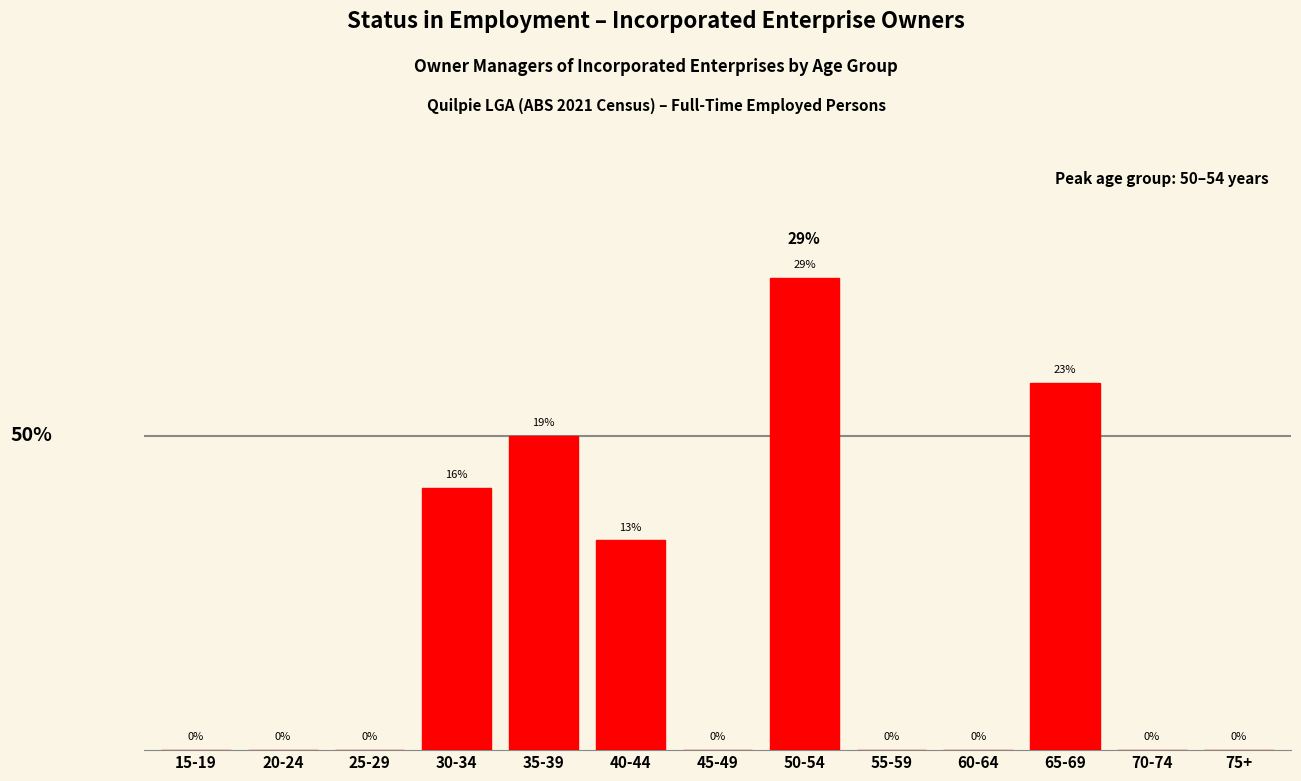

Between 65-69 and 20-24, which is larger?

65-69